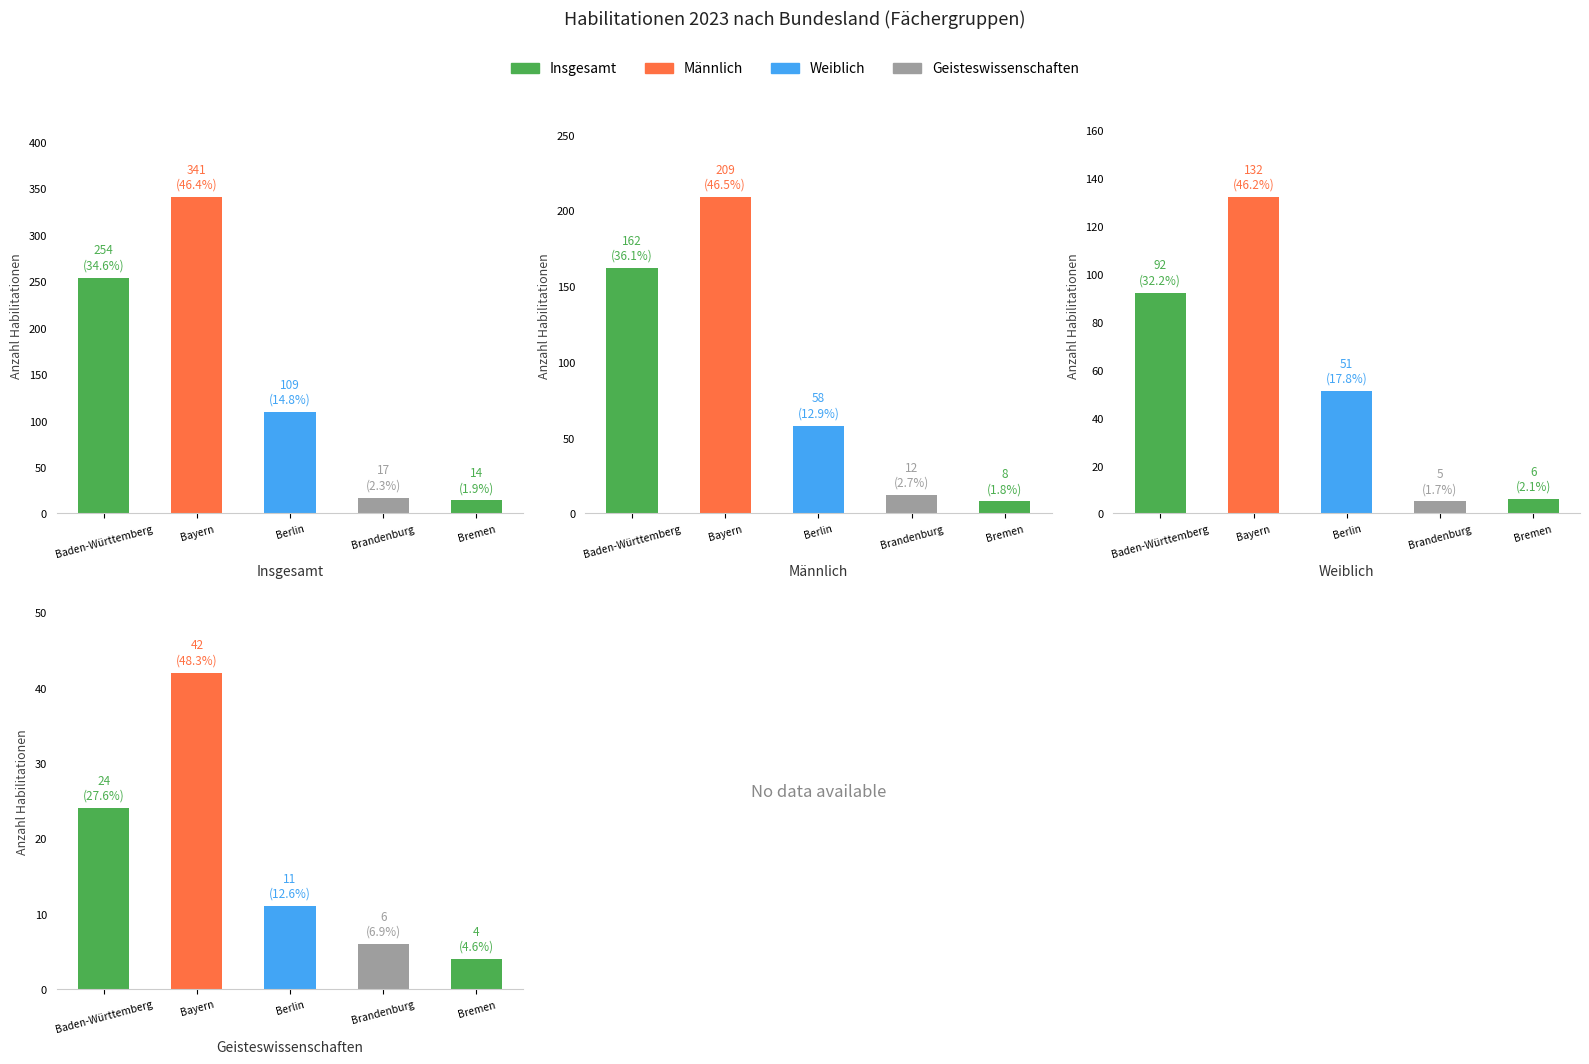

True or false: Männlich has a value of 162 at Baden-Württemberg.

True